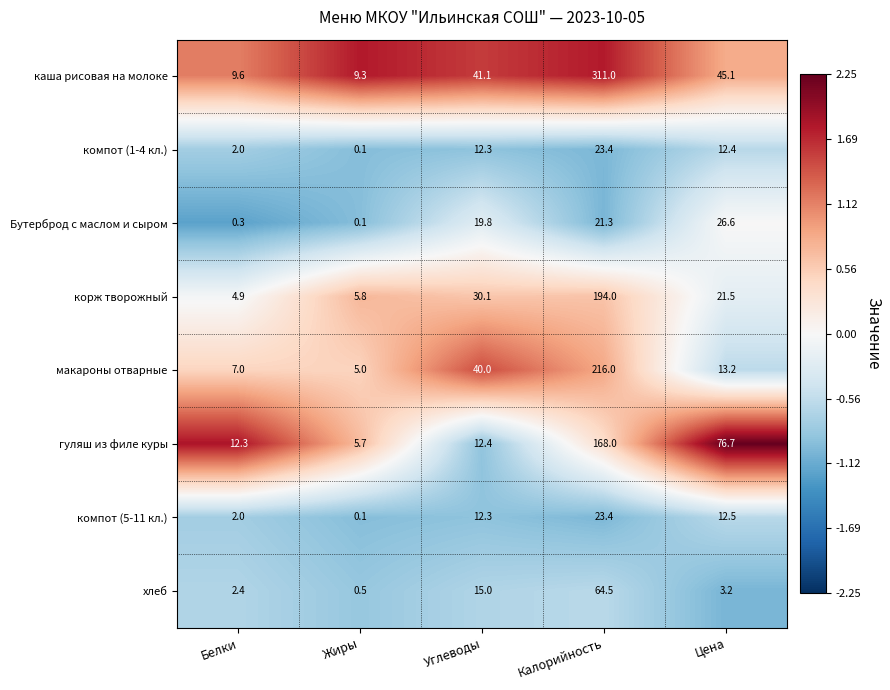

Which series has the largest total across all categories?

каша рисовая на молоке